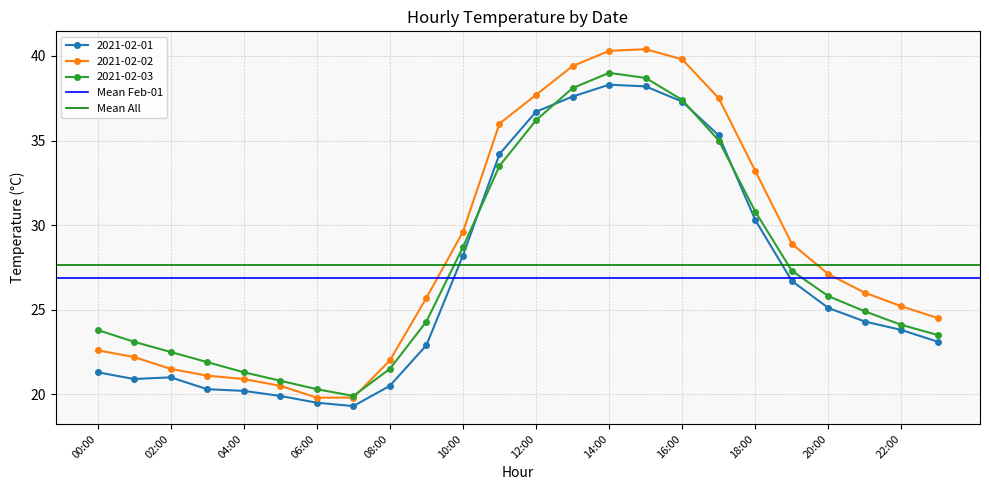

True or false: 2021-02-03 has more than 2 interior local peaks.

False